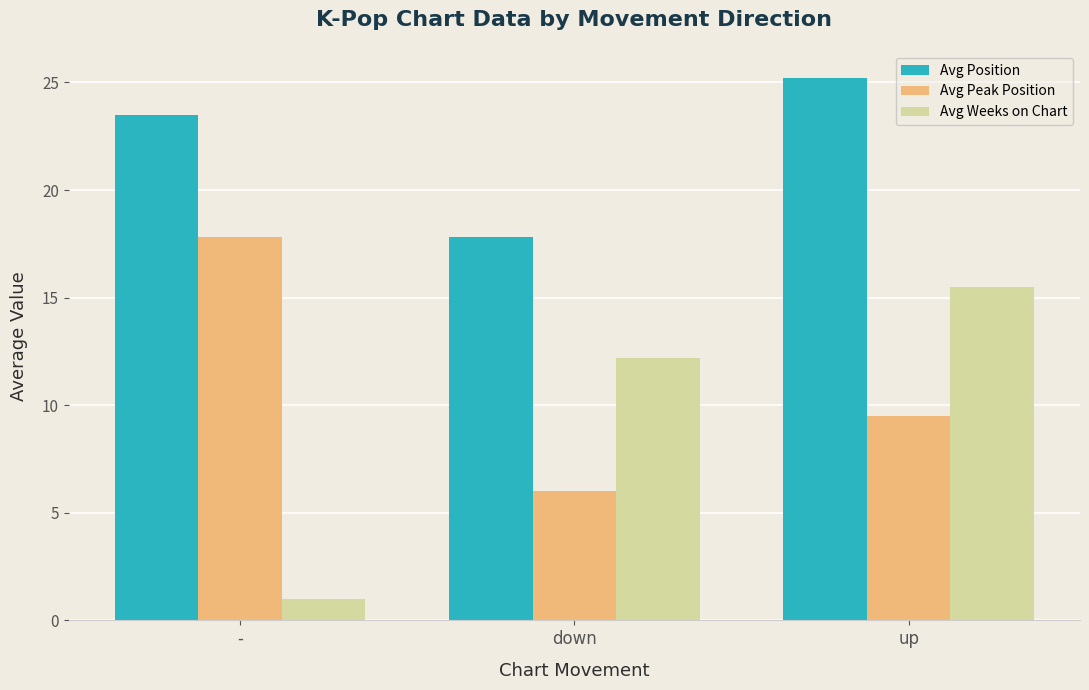

How many data points does each series have?

3